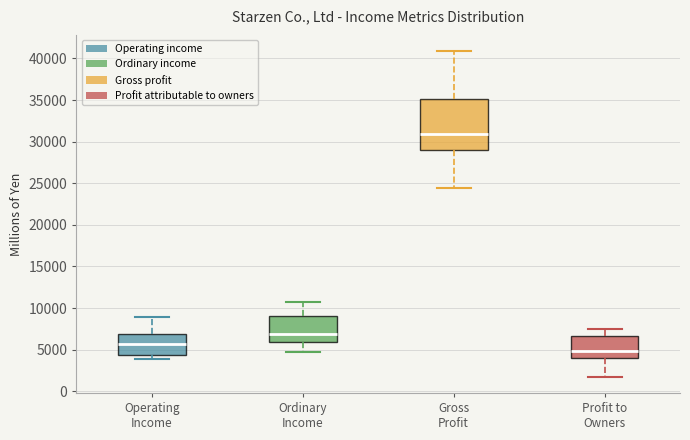

Which box's median line is the lowest?

Profit to Owners